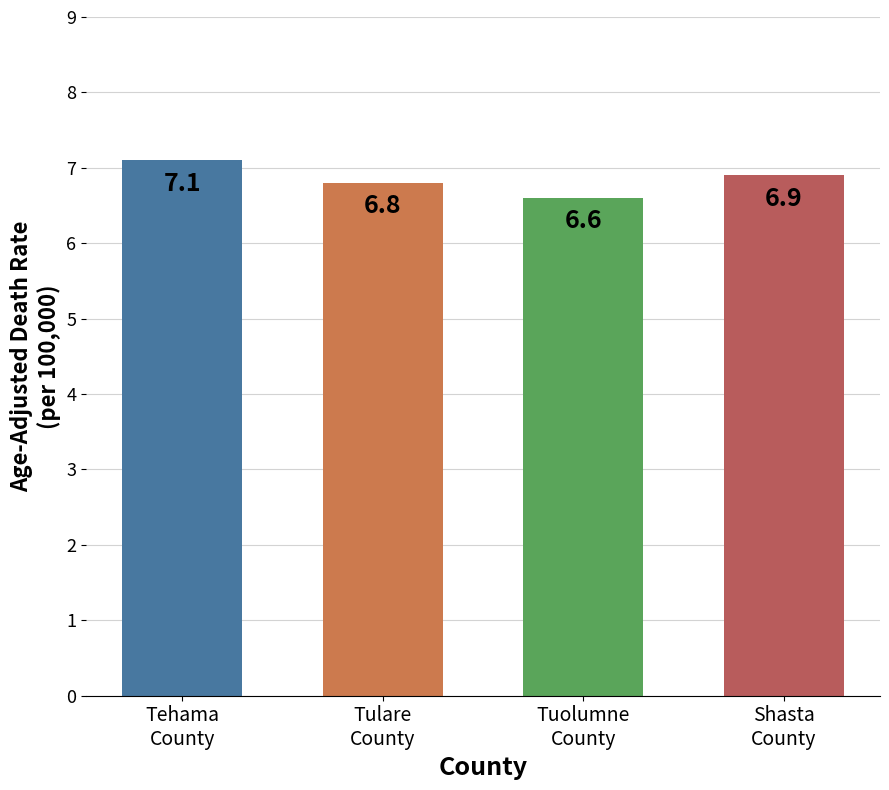

What is the maximum value shown in the chart?

7.1